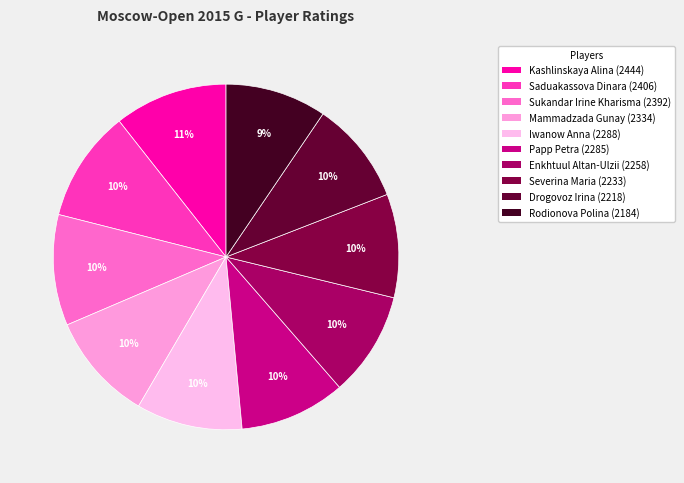

True or false: Saduakassova Dinara accounts for 23% of the total.

False